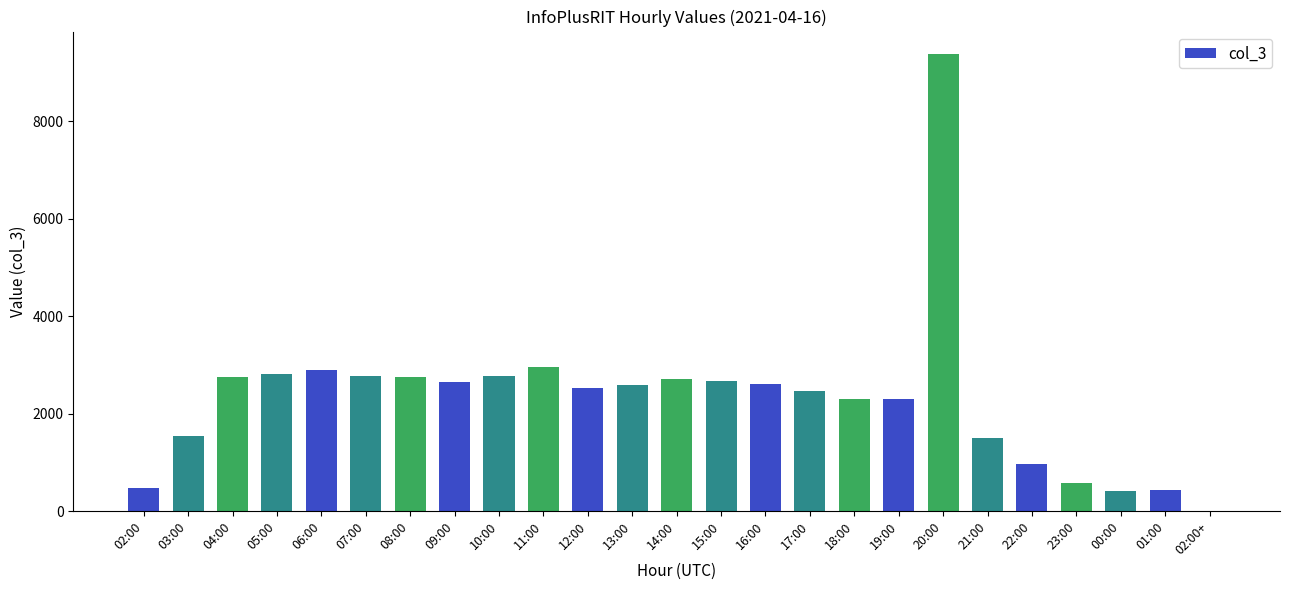

The chart shows a value of 680 at 03:00. True or false?

False